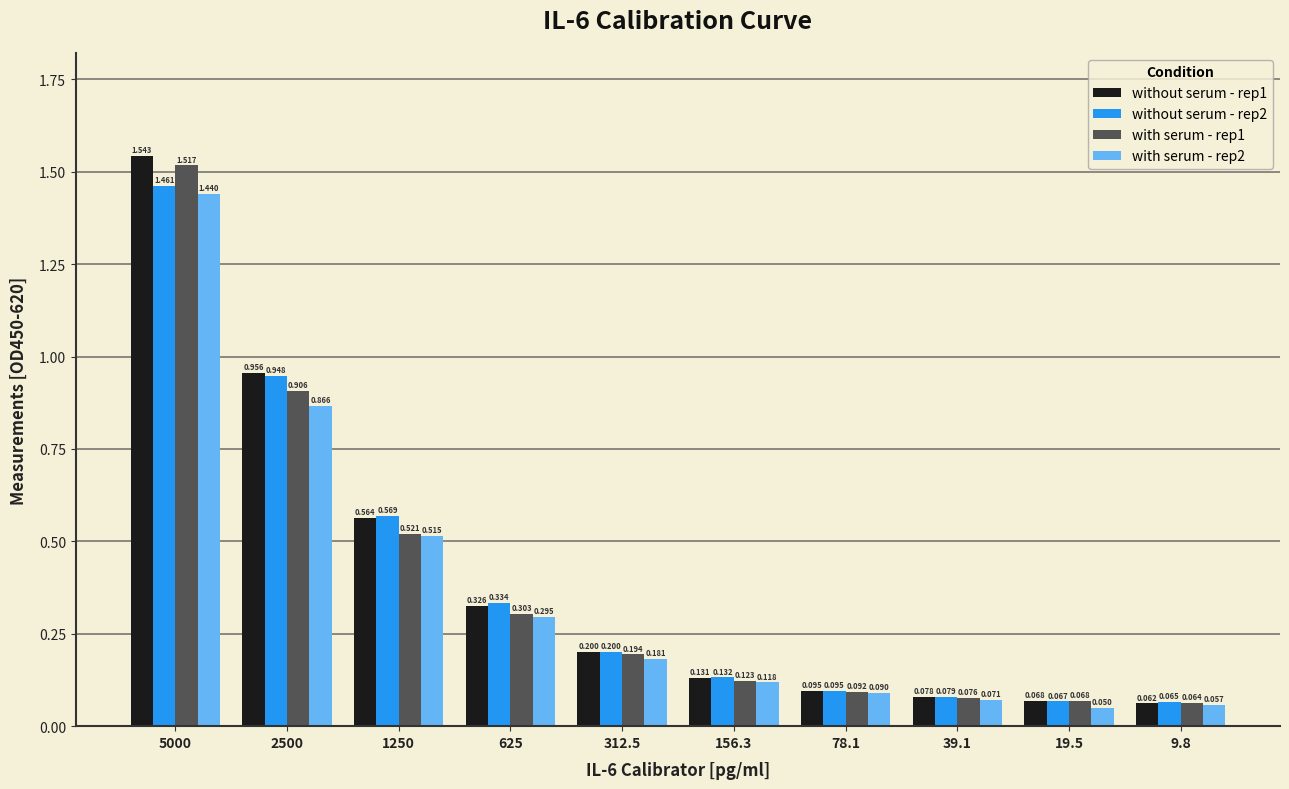

Is the value of without serum - rep1 at 312.5 greater than the value of with serum - rep1 at 156.3?

Yes